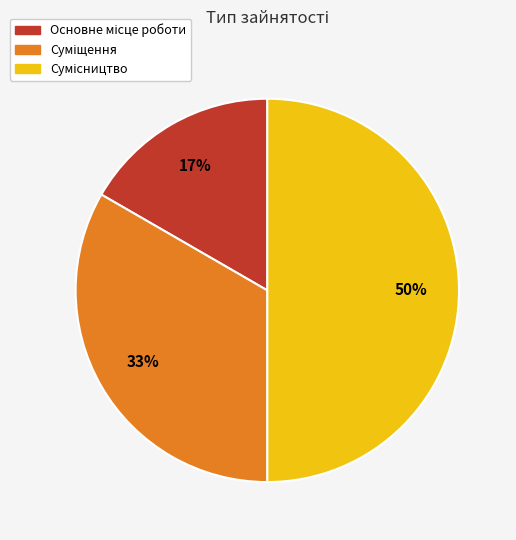

To the nearest percent, what is the difference between the largest and smallest slice percentages?

33%